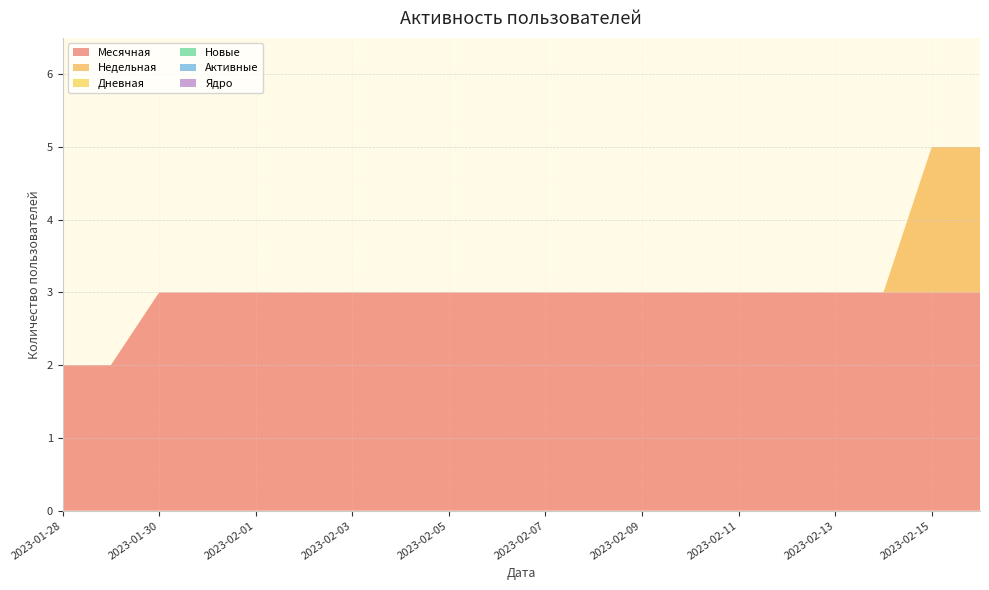

Reading left to right, list all the values displayed in this chart.

Месячная: 2	2	3	3	3	3	3	3	3	3	3	3	3	3	3	3	3	3	3	3
Недельная: 0	0	0	0	0	0	0	0	0	0	0	0	0	0	0	0	0	0	2	2
Дневная: 0	0	0	0	0	0	0	0	0	0	0	0	0	0	0	0	0	0	0	0
Новые: 0	0	0	0	0	0	0	0	0	0	0	0	0	0	0	0	0	0	0	0
Активные: 0	0	0	0	0	0	0	0	0	0	0	0	0	0	0	0	0	0	0	0
Ядро: 0	0	0	0	0	0	0	0	0	0	0	0	0	0	0	0	0	0	0	0